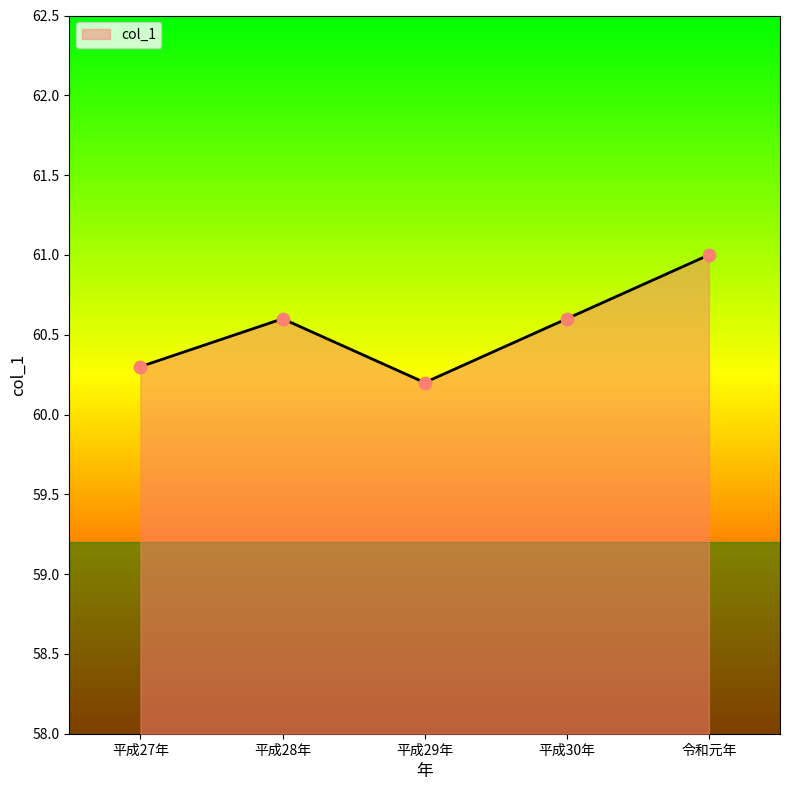

What is the change in value from 平成27年 to 平成30年?

+0.3